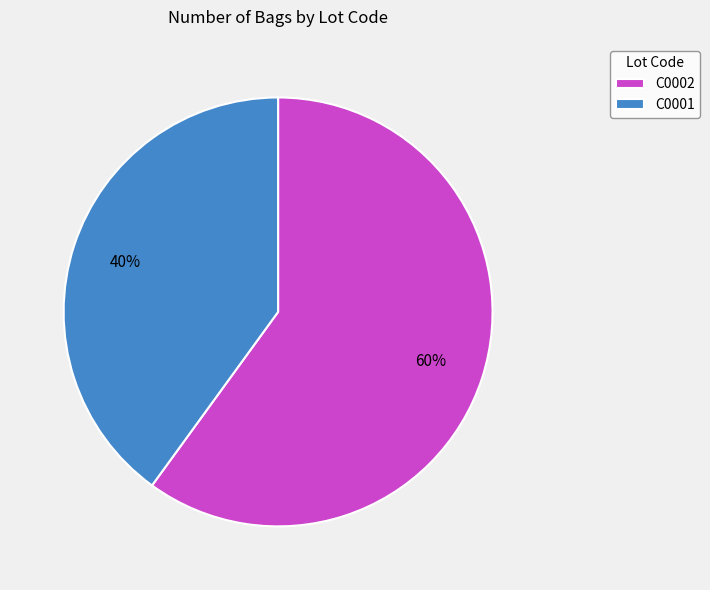

Which has a higher value, C0001 or C0002?

C0002